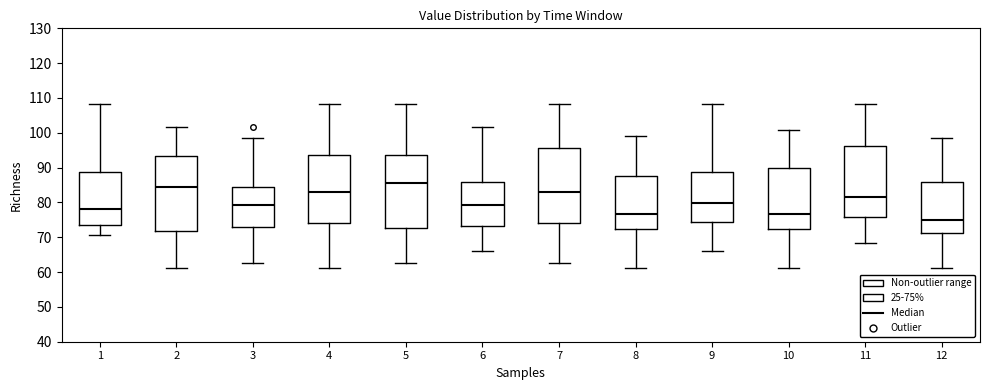

Which box has the lowest median line?

12